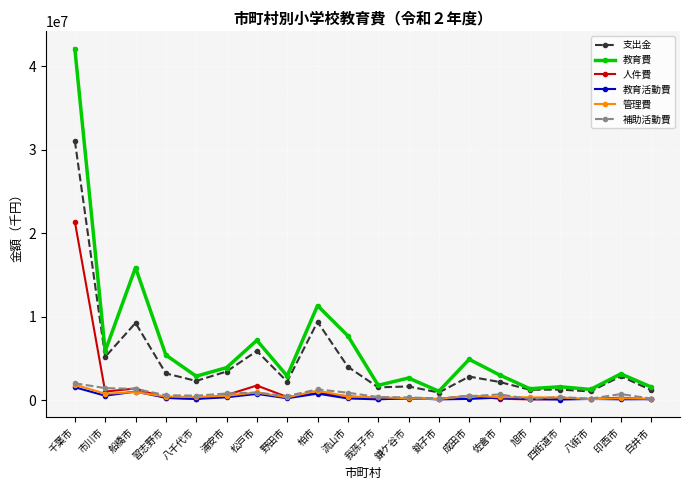

What is the maximum value for 教育費?

42066356